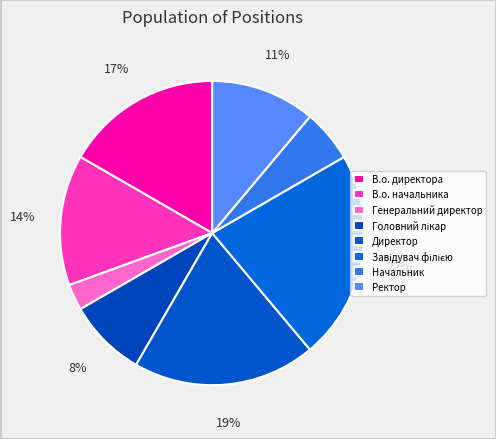

What is the change in value from Головний лікар to Начальник?

-1